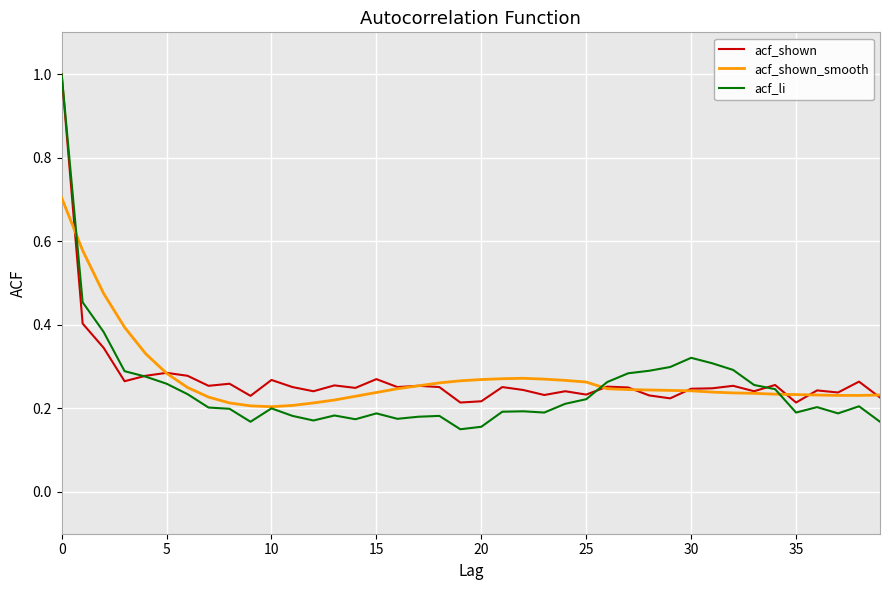

What is the highest value of the acf_shown_smooth series?

0.7